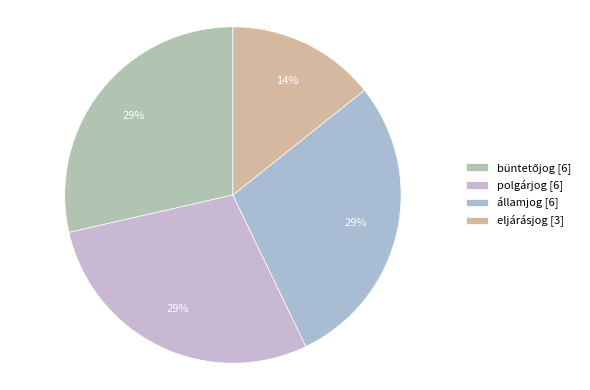

How many segments does this pie chart have?

4